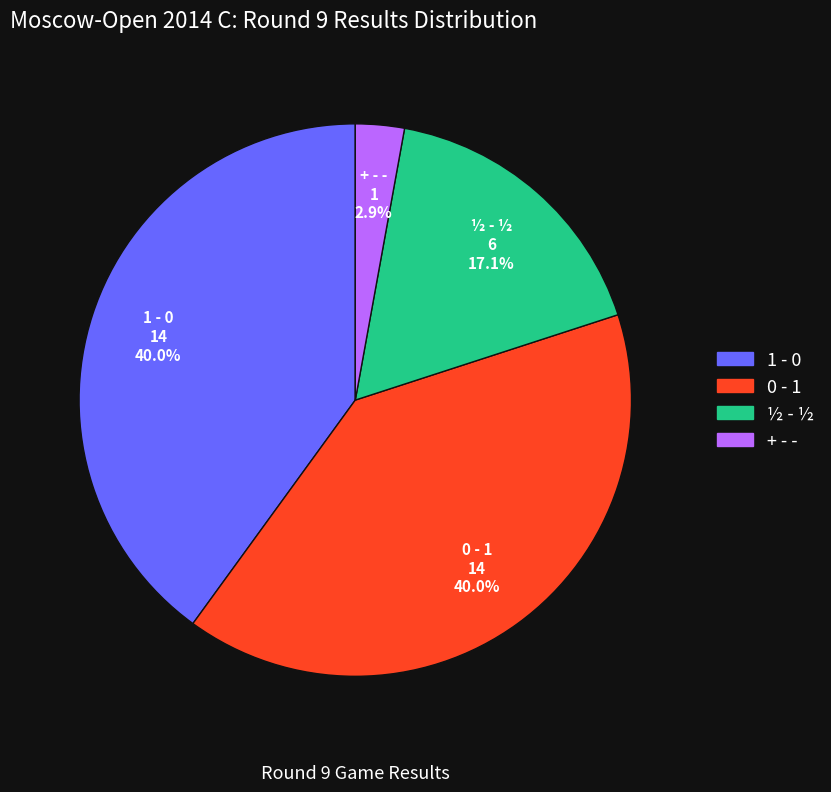

Does ½ - ½ account for over 50% of the chart?

No